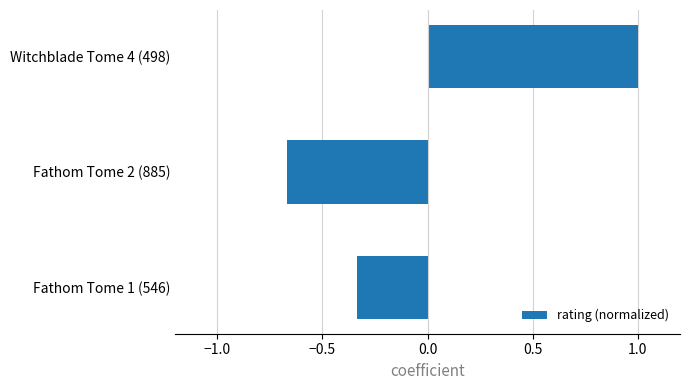

Rank the categories by value from lowest to highest.

Fathom Tome 2 (885), Fathom Tome 1 (546), Witchblade Tome 4 (498)